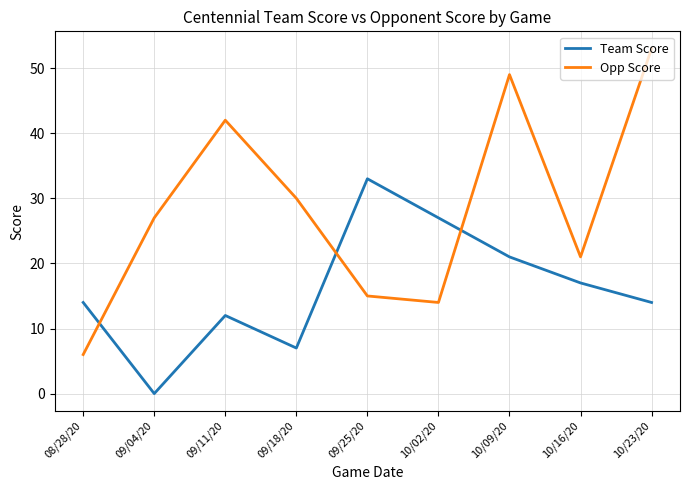

Which category has the highest value across all series?

10/23/20